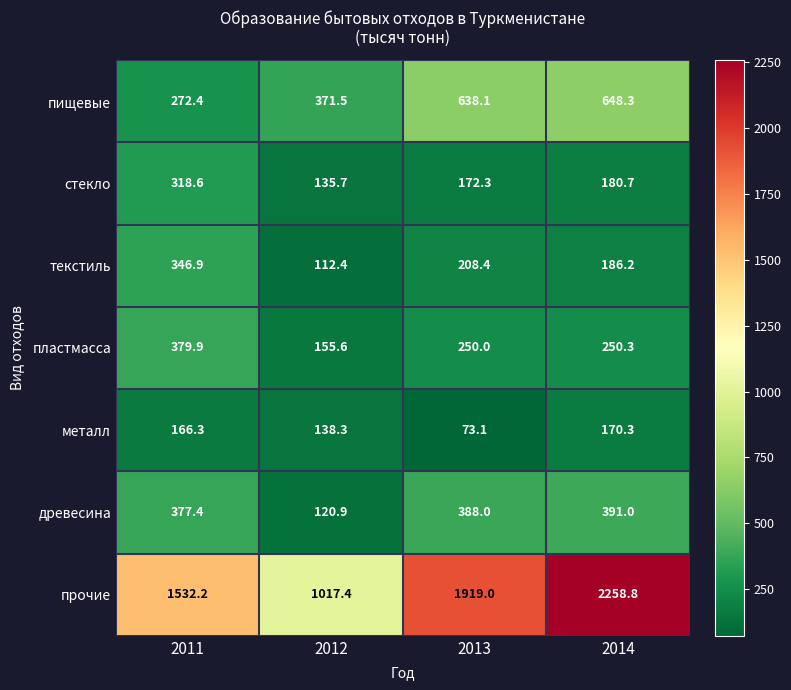

The value of текстиль at 2014 is 186.2. True or false?

True